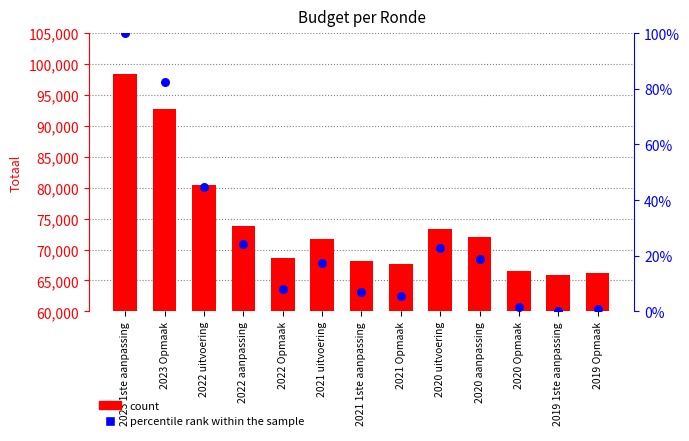

At how many categories does at least one series exceed 63083?

13